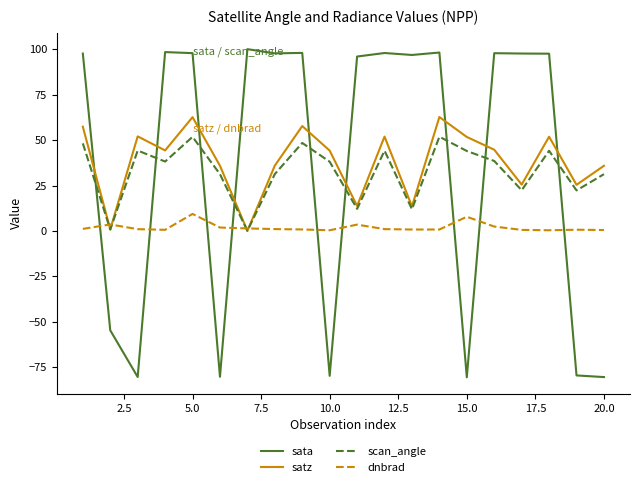

Which series has the largest range (max minus min)?

sata